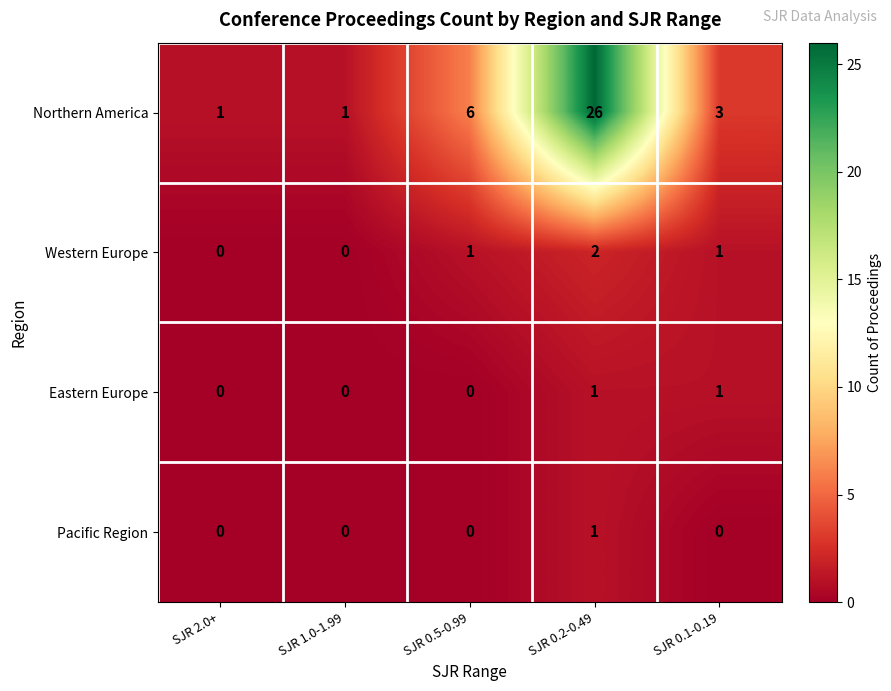

The Northern America series shows 3 at SJR 0.1-0.19. True or false?

True